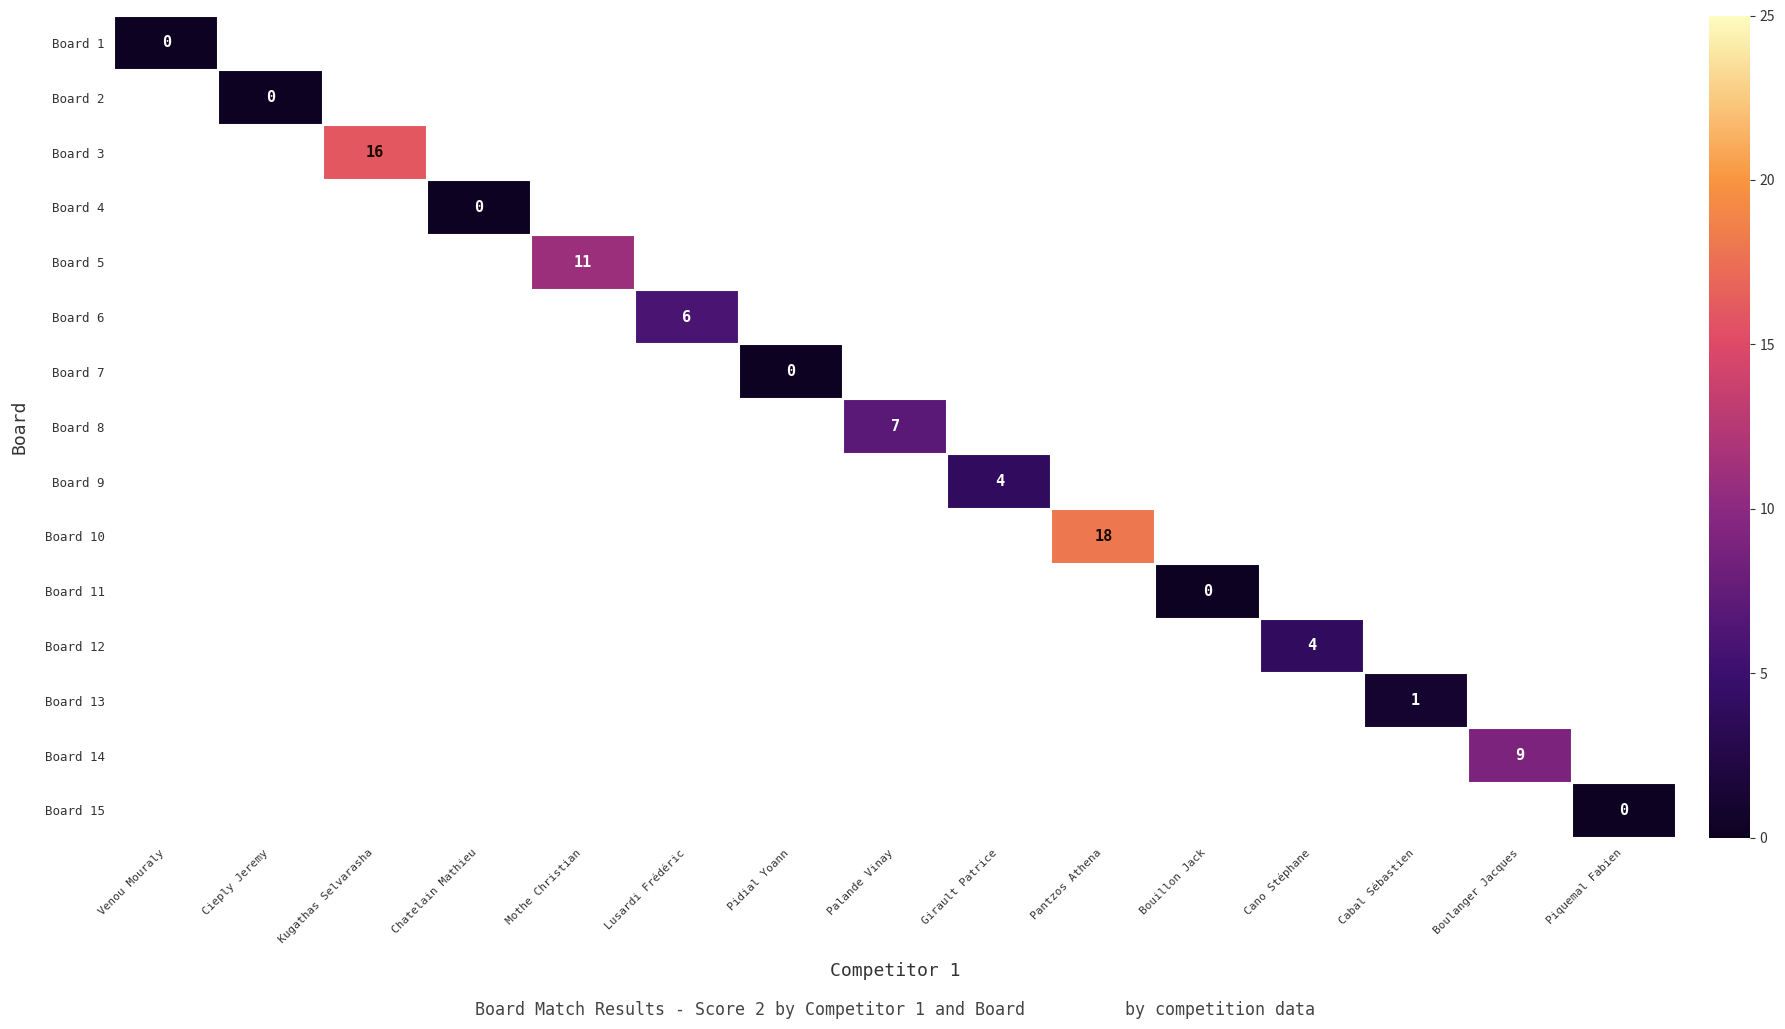

What is the maximum value shown in the chart?

18.0